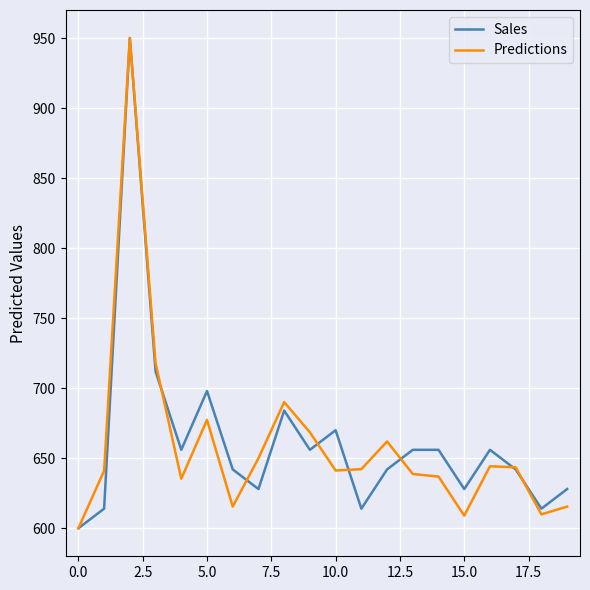

What is the maximum value shown in the chart?

950.0